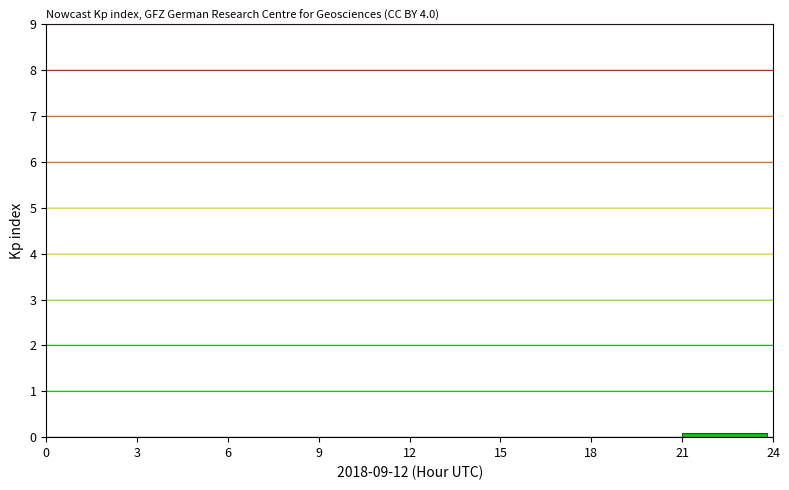

Reading left to right, what are all the values shown in this chart?

0=0.0	3=0.0	6=0.0	9=0.0	12=0.0	15=0.0	18=0.0	21=0.1